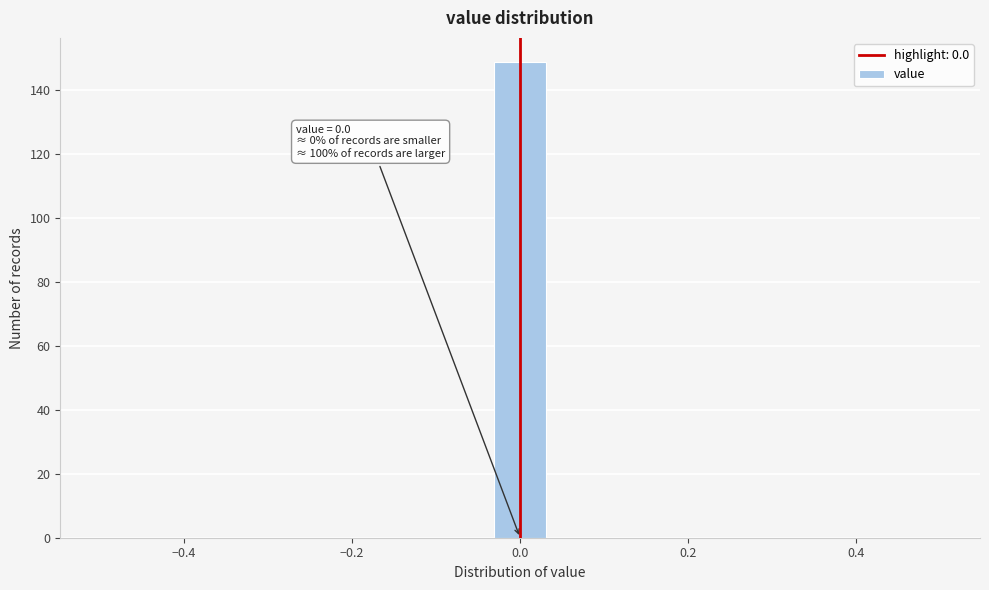

Read against the x-axis, roughly where is the centre of the tallest bar?

0.00